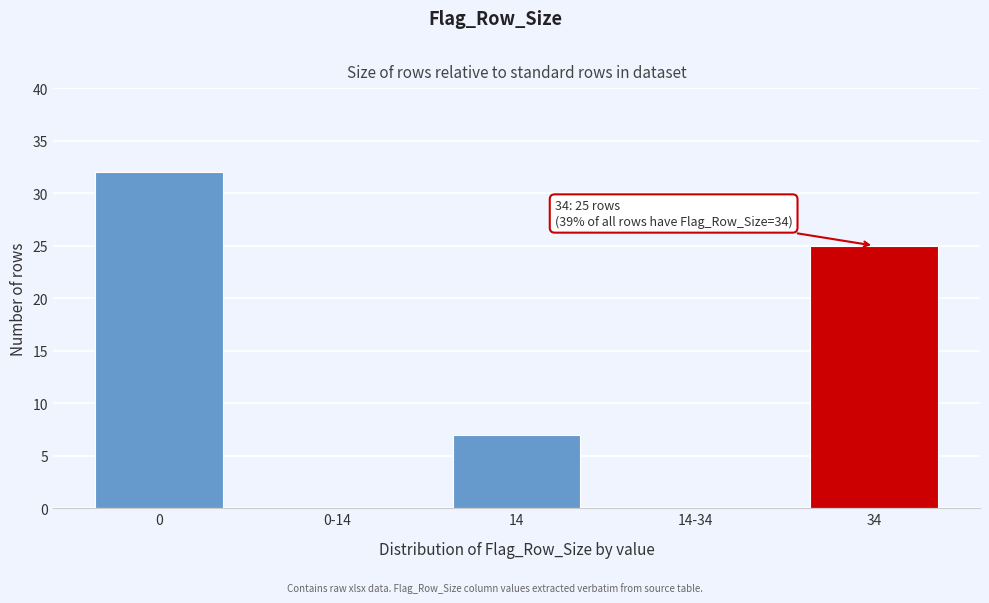

Reading right to left, transcribe all the data shown in this chart.

34=25	14-34=0	14=7	0-14=0	0=32